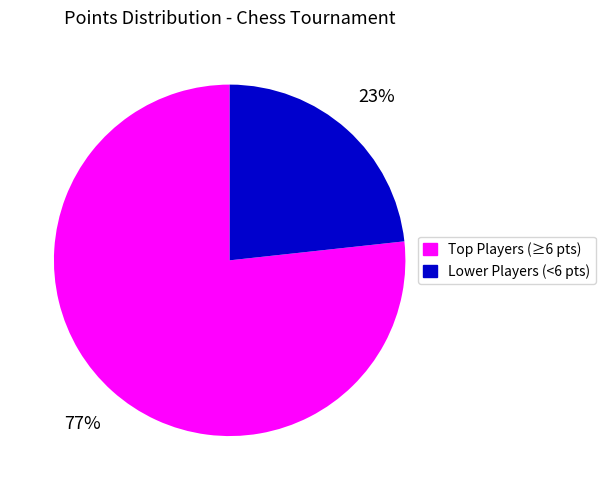

Which category has the smallest portion of the pie?

Lower Players (<6 pts)